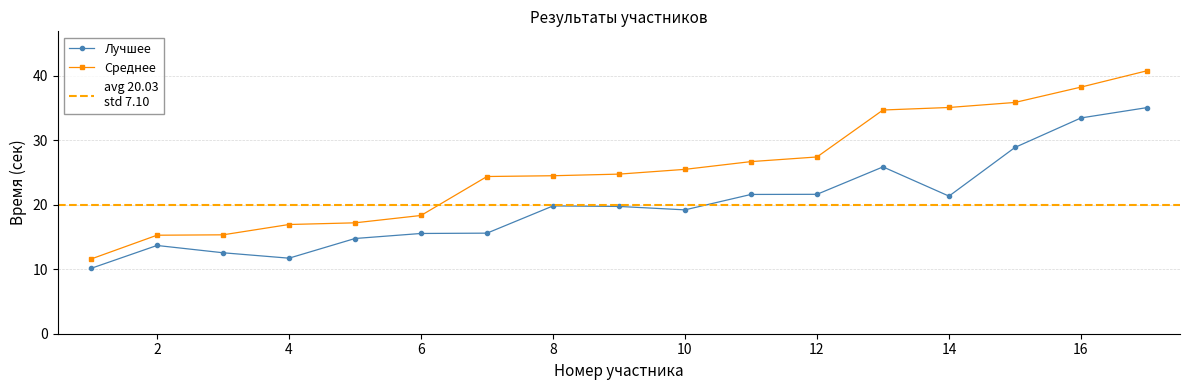

Which series has the largest total across all categories?

Среднее